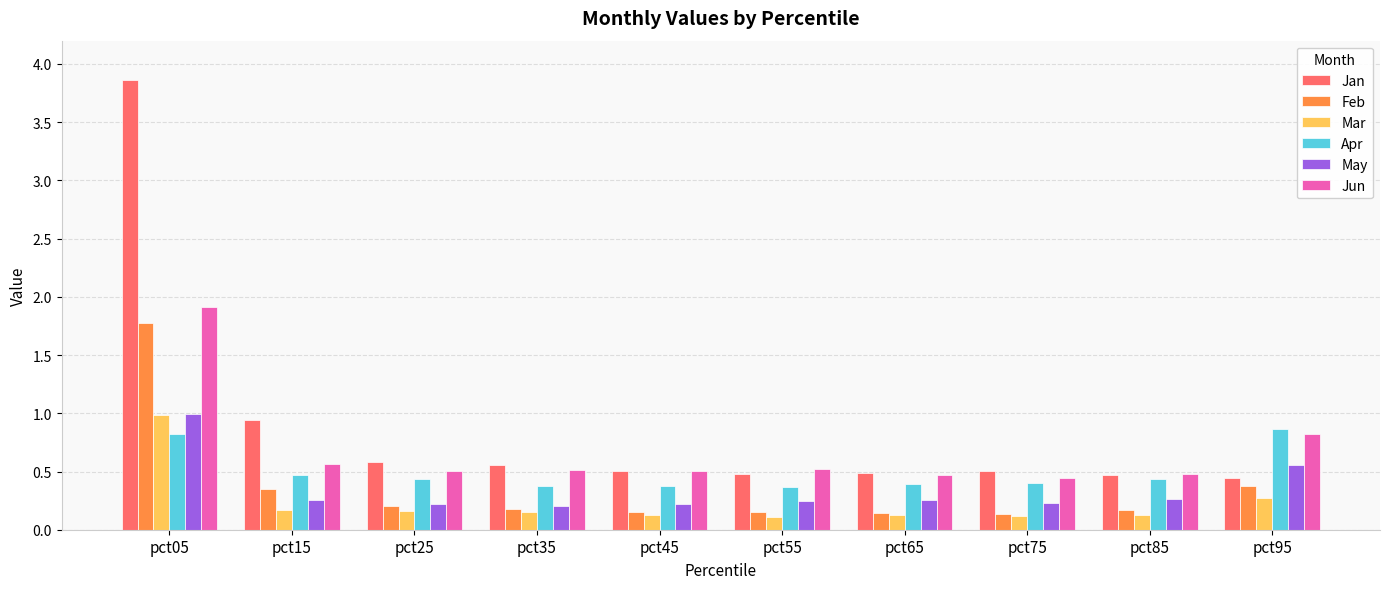

What is the total value across all series at pct75?

1.8